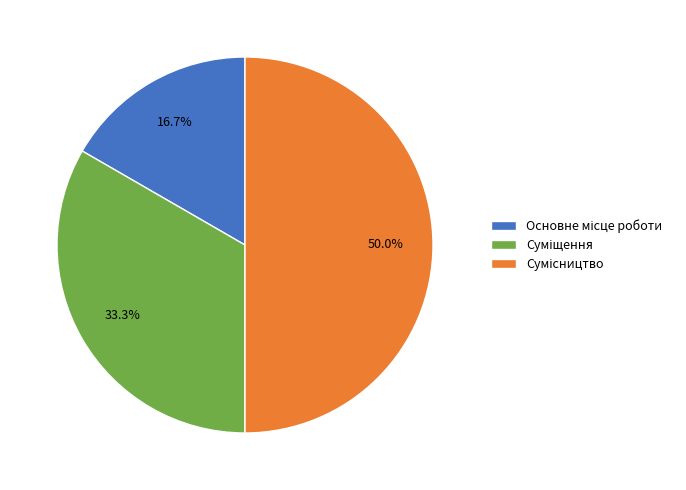

How many slices are in this pie chart?

3